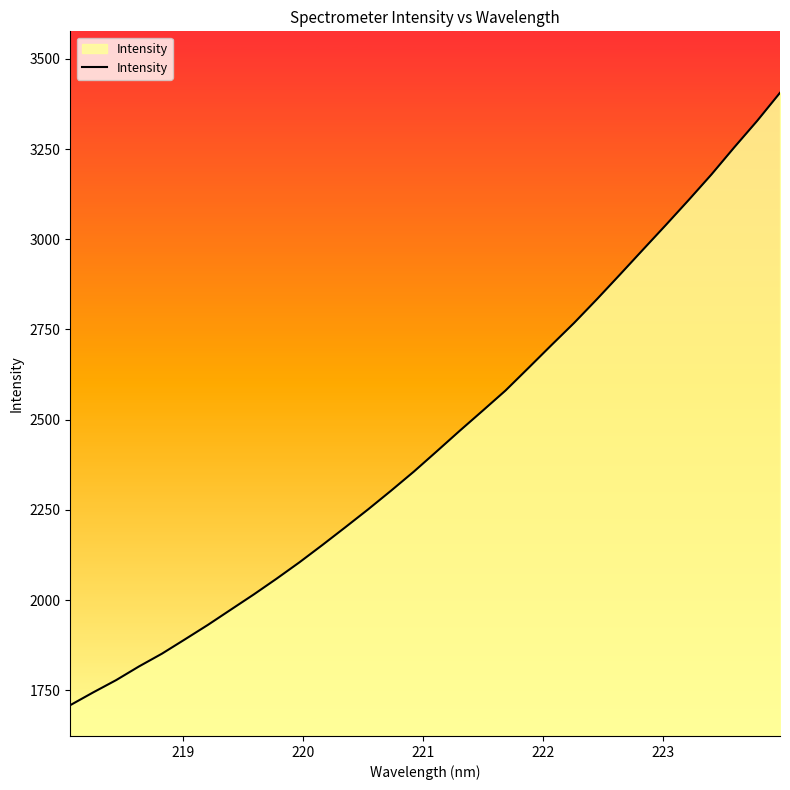

What is the difference between the maximum and minimum values?

1697.4